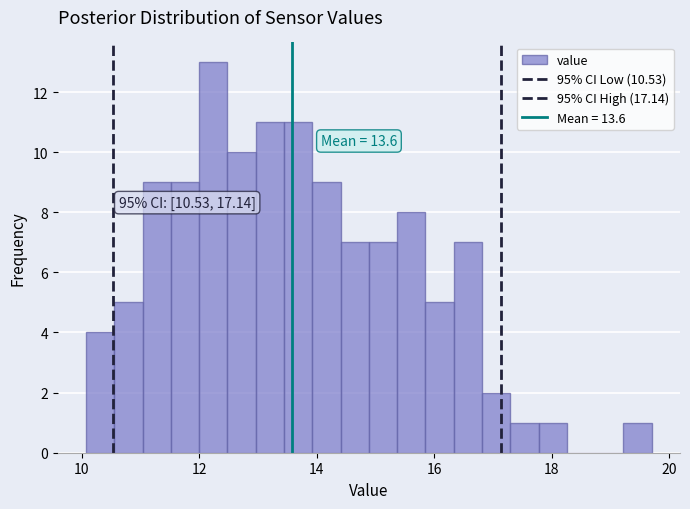

Around what value on the x-axis is the tallest bar? Give the approximate position of its centre, as read against the axis.

12.2